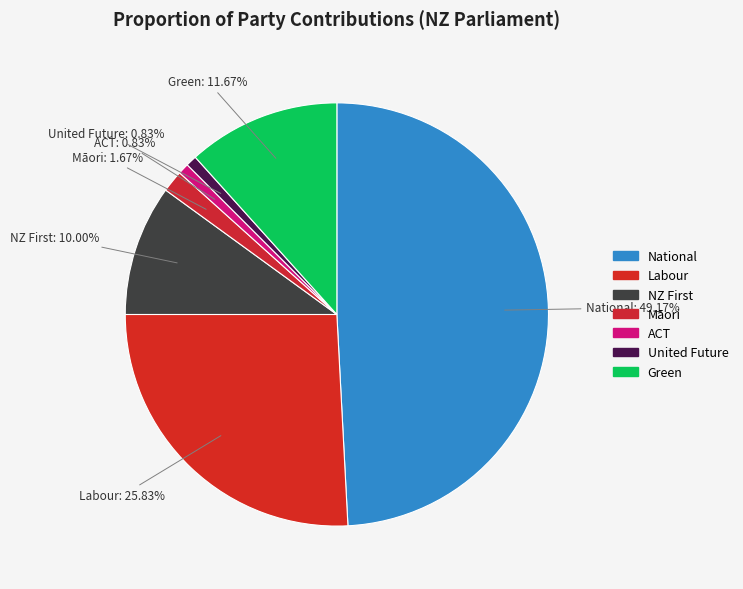

Count the number of slices in the pie.

7